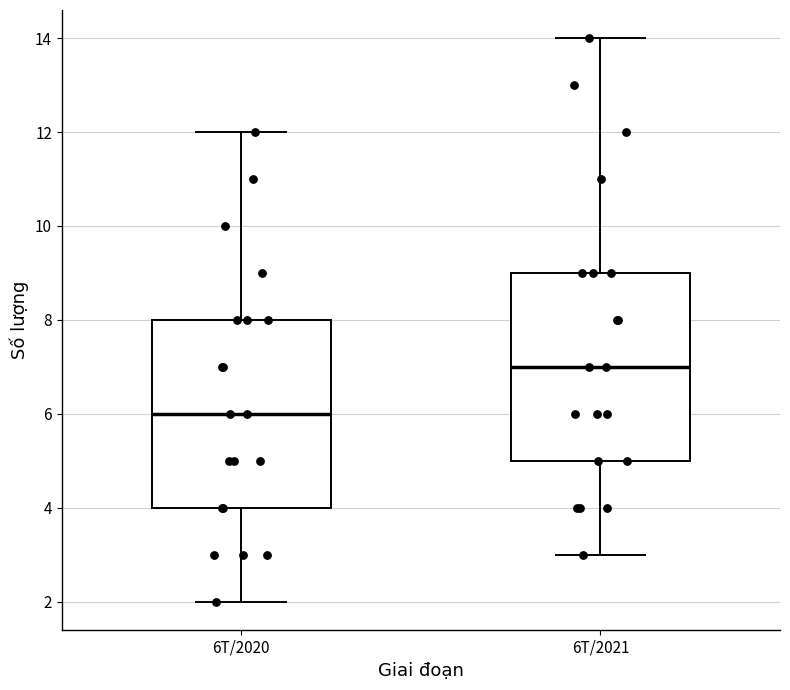

Reading left to right, transcribe this box plot: for each box, give where its median line is, the range the box spans, and where its two whiskers end, as read against the y-axis. The values are not printed on the chart, so give them approximately, as read against the axis.

6T/2020: median 6, box 4 to 8, whiskers 2 to 12
6T/2021: median 7, box 5 to 9, whiskers 3 to 14